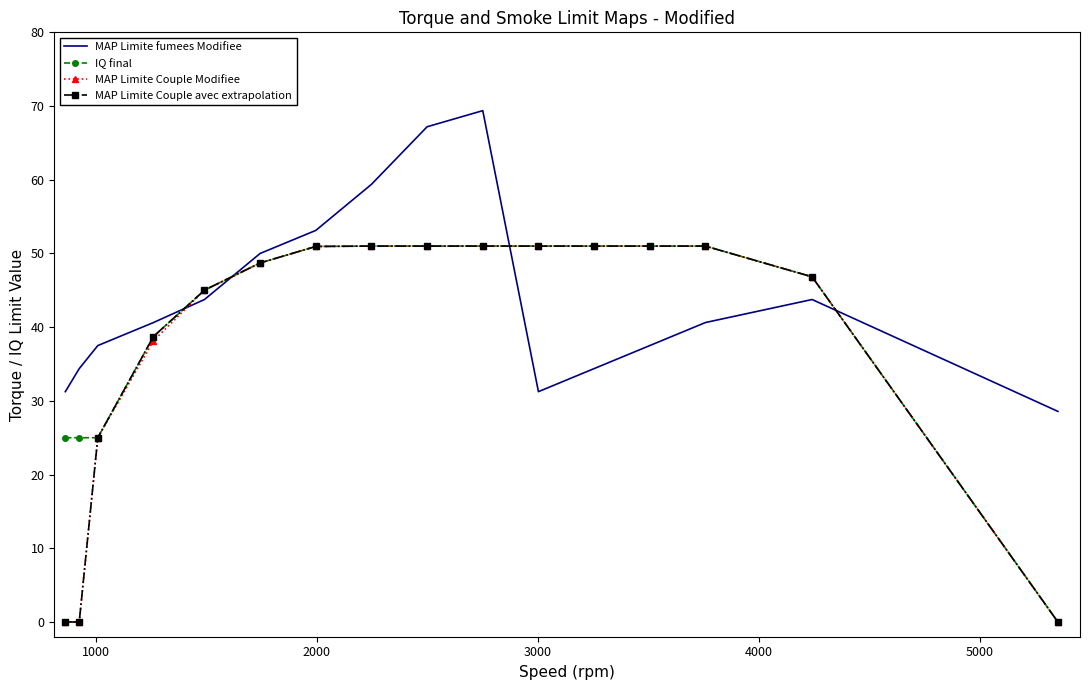

What is the maximum value shown in the chart?

69.4